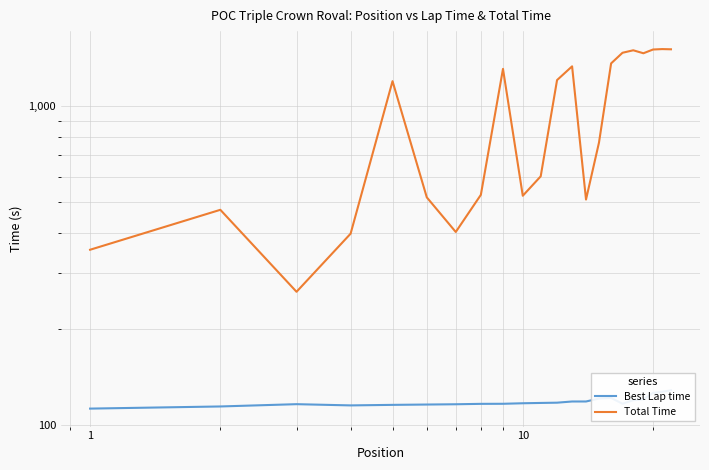

Is it true that Best Lap time equals 115.2 at 10?

True